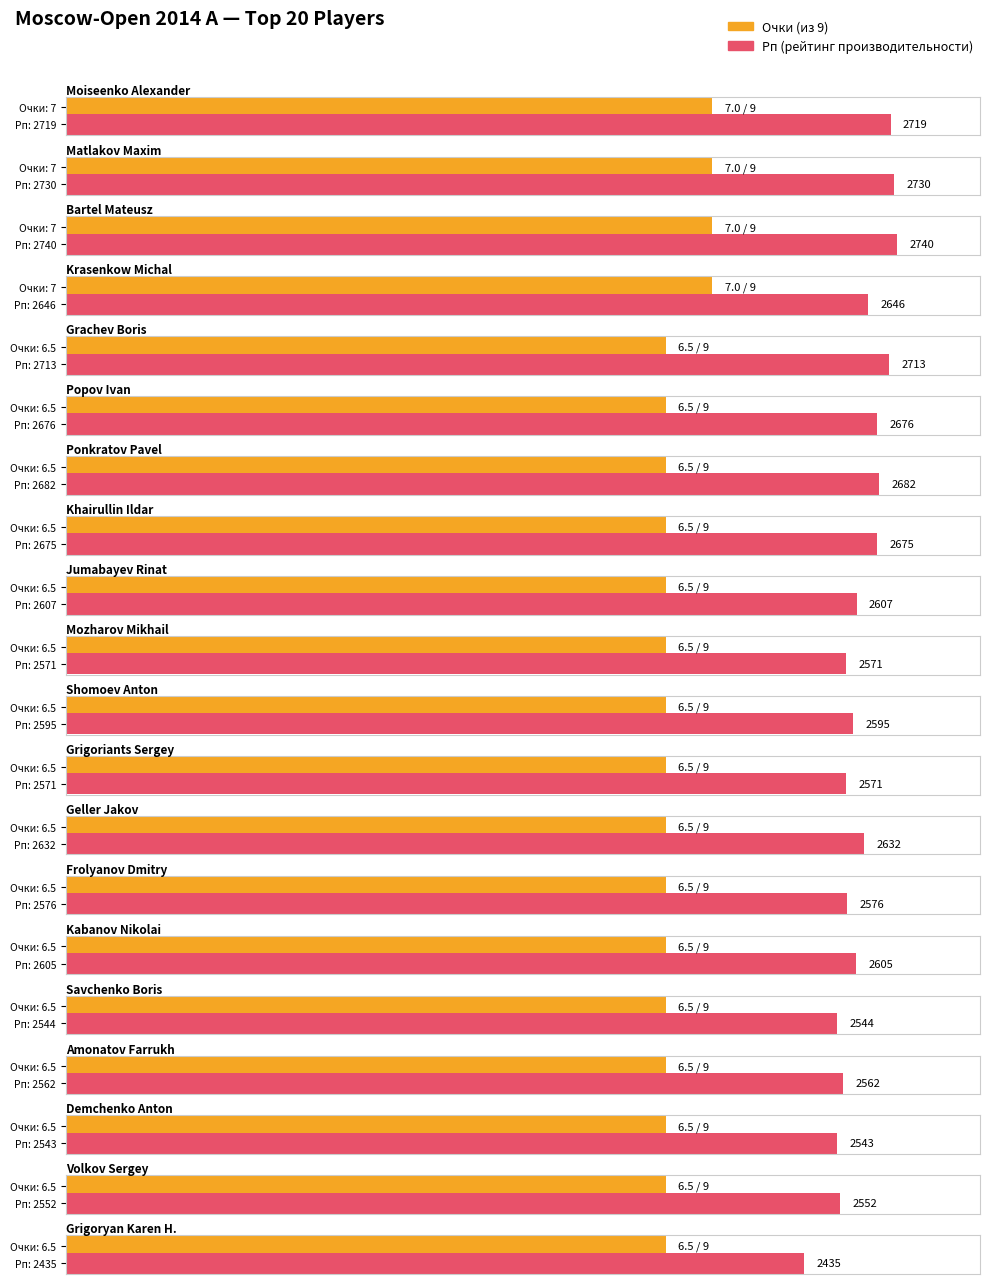

List the labels in order of Рп value, smallest first.

Grigoryan Karen H., Demchenko Anton, Savchenko Boris, Volkov Sergey, Amonatov Farrukh, Mozharov Mikhail, Grigoriants Sergey, Frolyanov Dmitry, Shomoev Anton, Kabanov Nikolai, Jumabayev Rinat, Geller Jakov, Krasenkow Michal, Khairullin Ildar, Popov Ivan, Ponkratov Pavel, Grachev Boris, Moiseenko Alexander, Matlakov Maxim, Bartel Mateusz